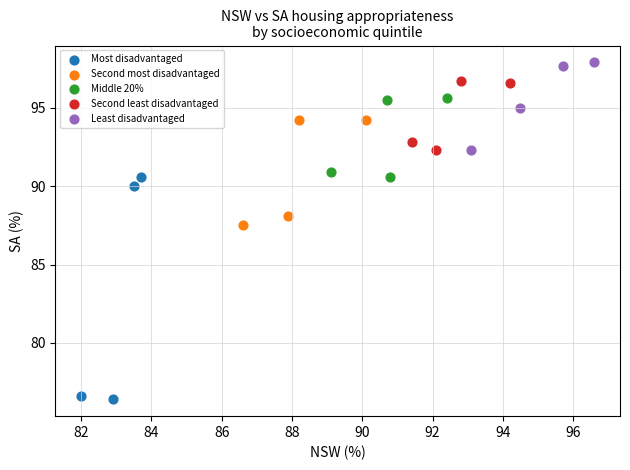

Which series has the widest spread of Y values?

Most disadvantaged